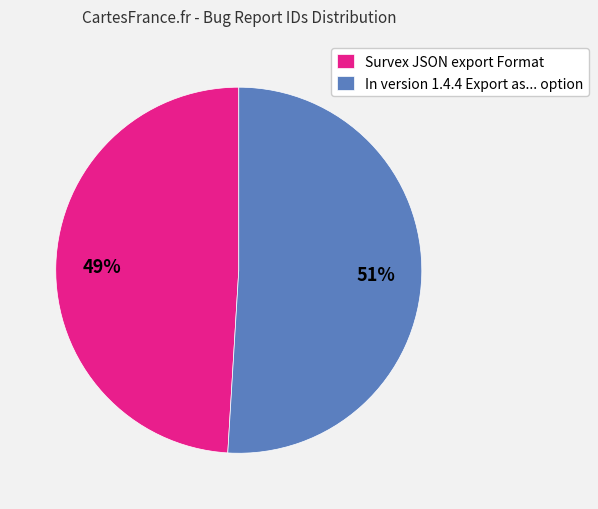

What percentage is the In version 1.4.4 Export as... option slice, to the nearest percent?

51%